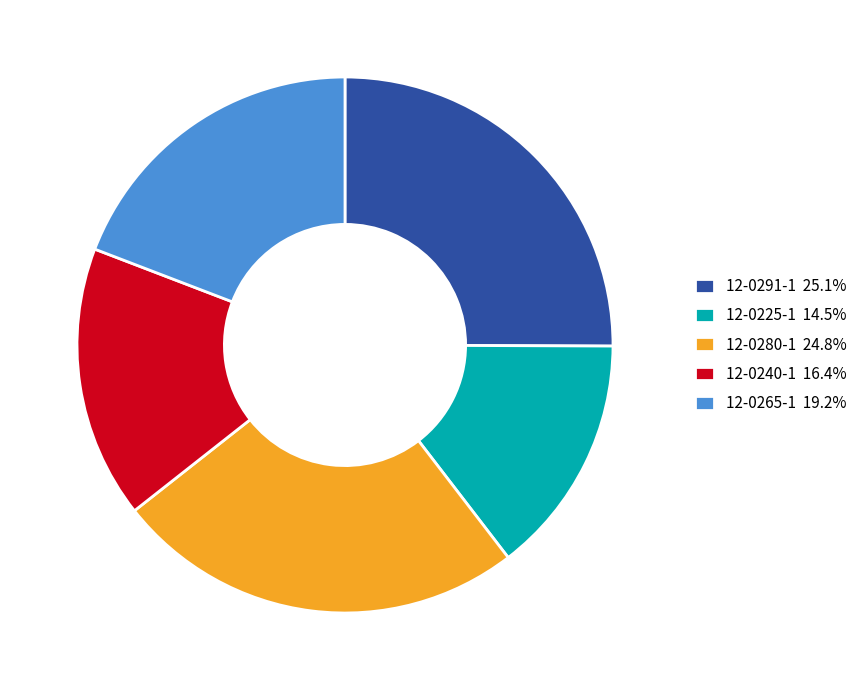

How many segments does this pie chart have?

5